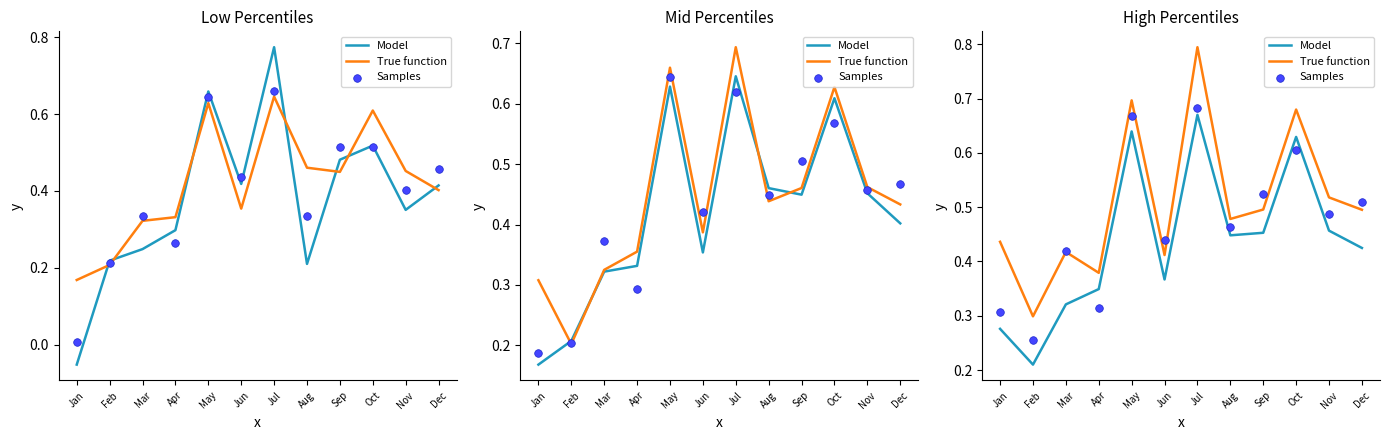

What are all the series names shown in the legend?

Model, True function, Samples